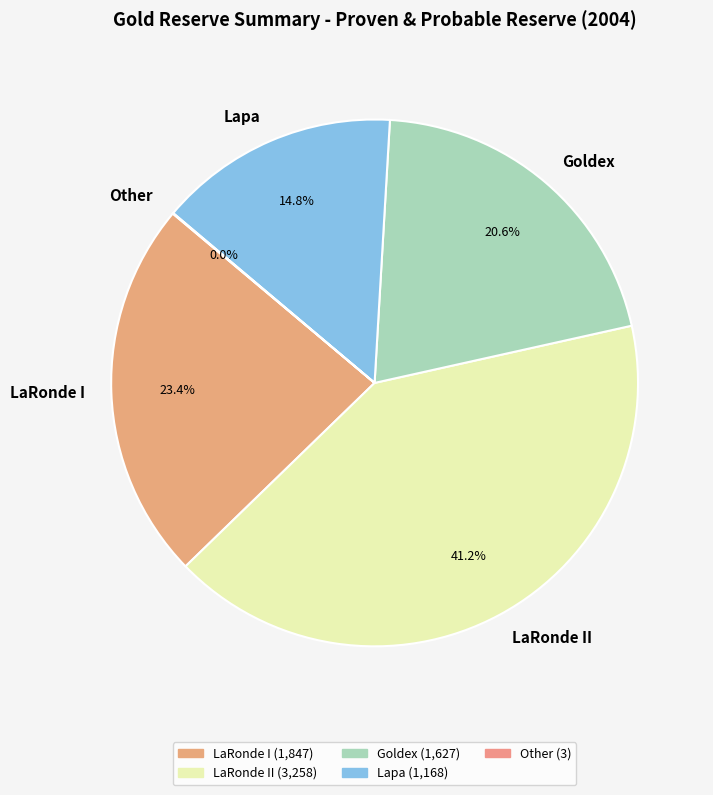

Which category has the biggest portion of the pie?

LaRonde II